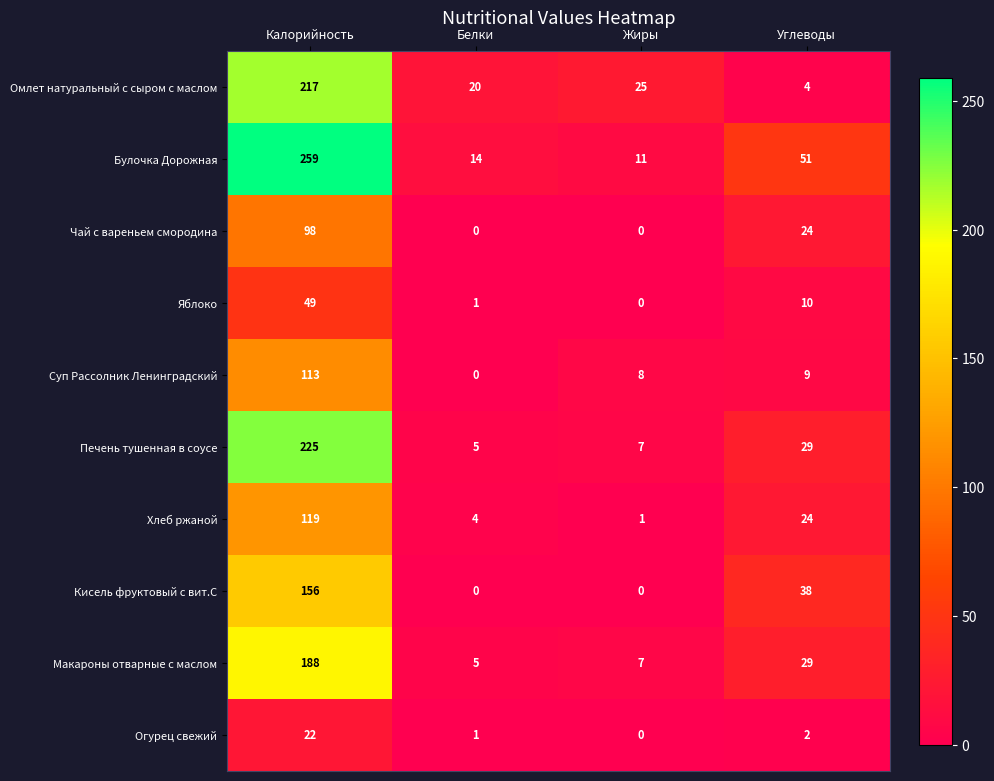

How many data points does each series have?

4